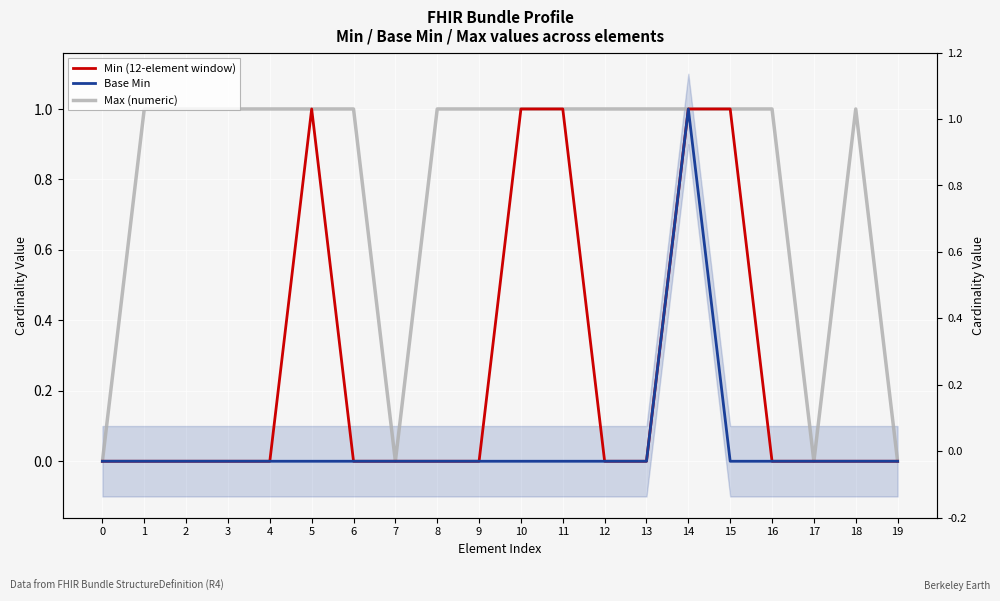

What are all the series names shown in the legend?

Min (12-element window), Base Min, Max (numeric)